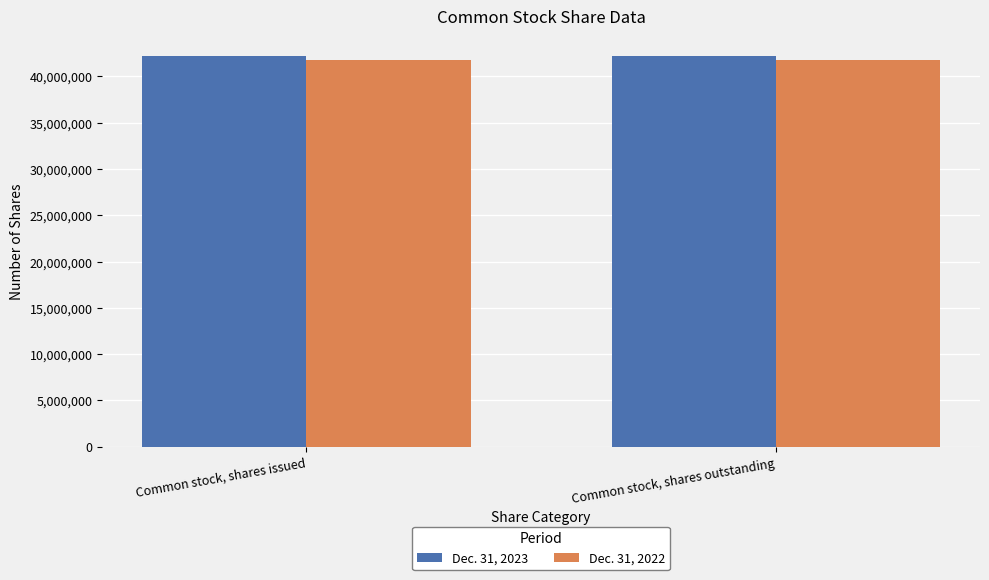

What is the label of the 1st bar from the right?

Common stock, shares outstanding